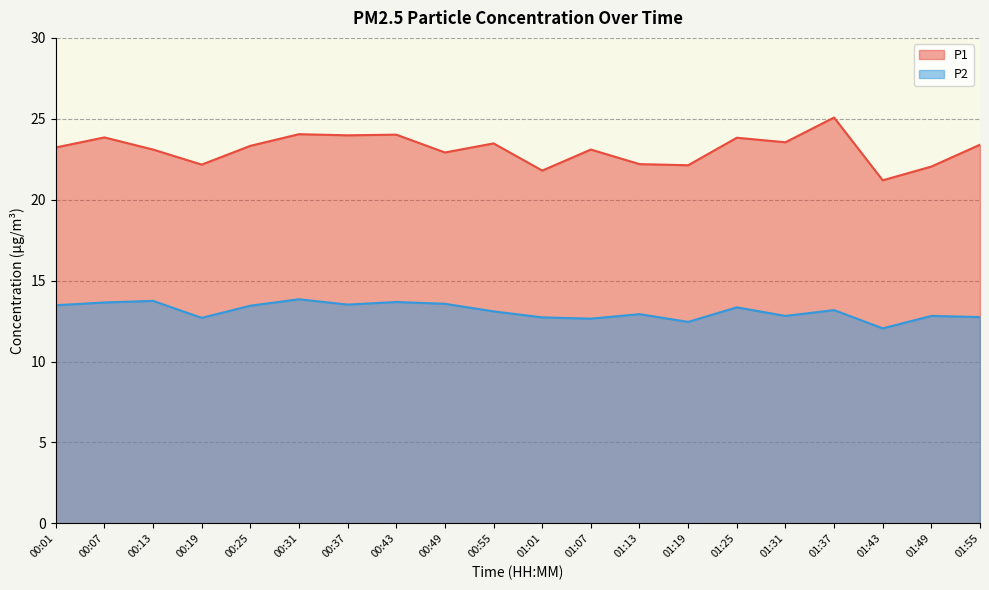

At how many categories does at least one series exceed 17?

20